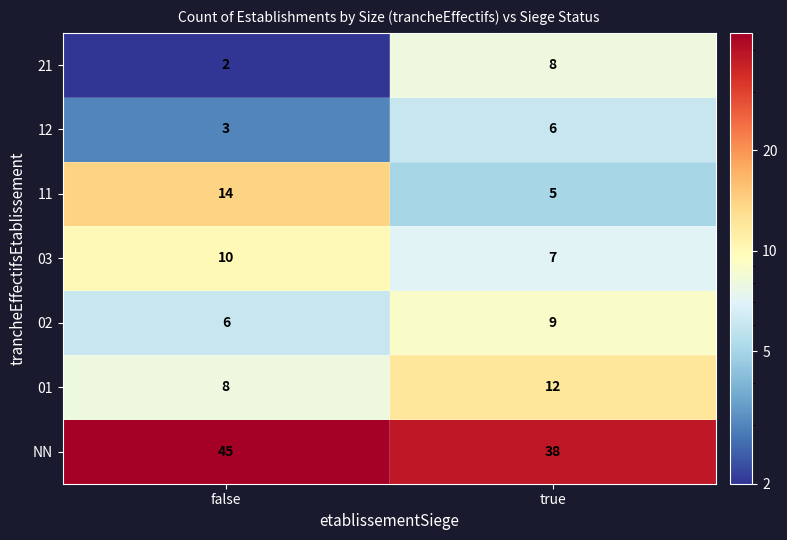

Rank the series at true from lowest to highest value.

11, 12, 03, 21, 02, 01, NN